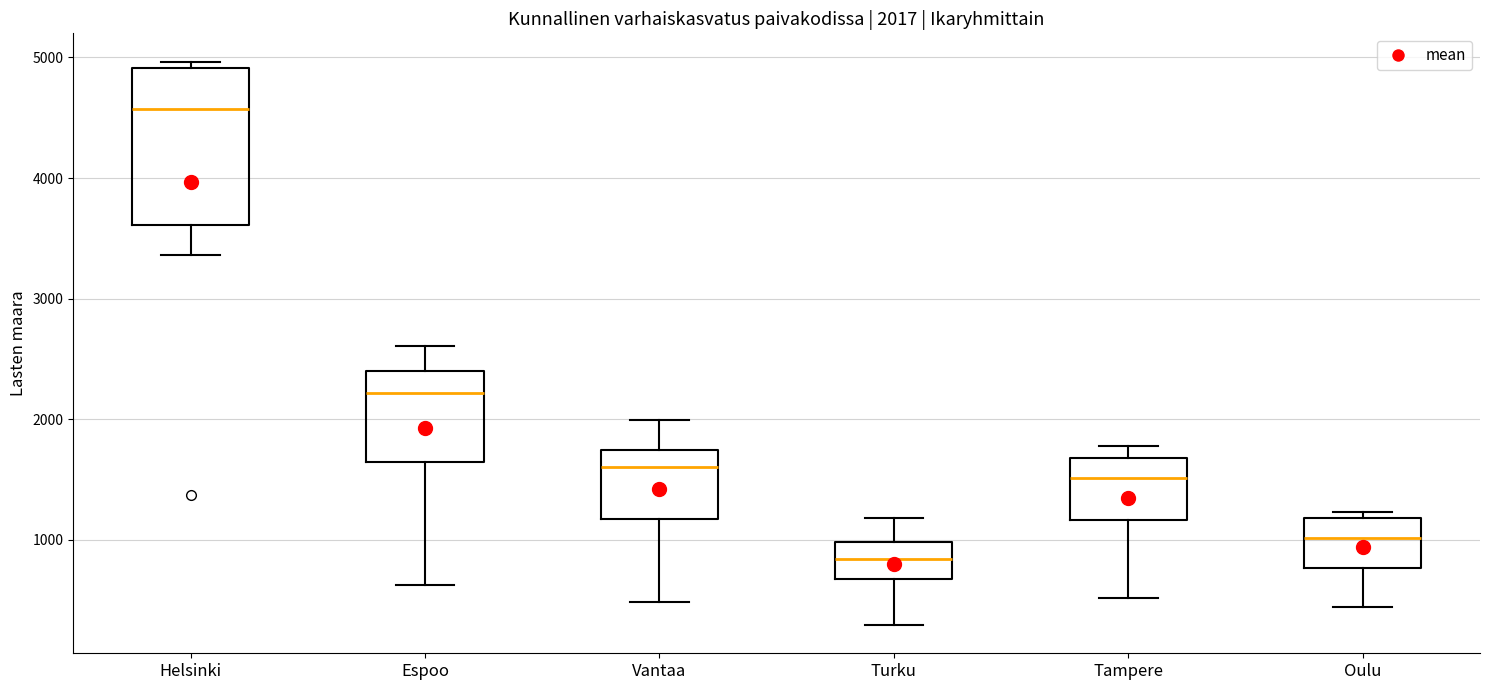

Comparing the boxes themselves (not the whiskers), which one is the tallest?

Helsinki